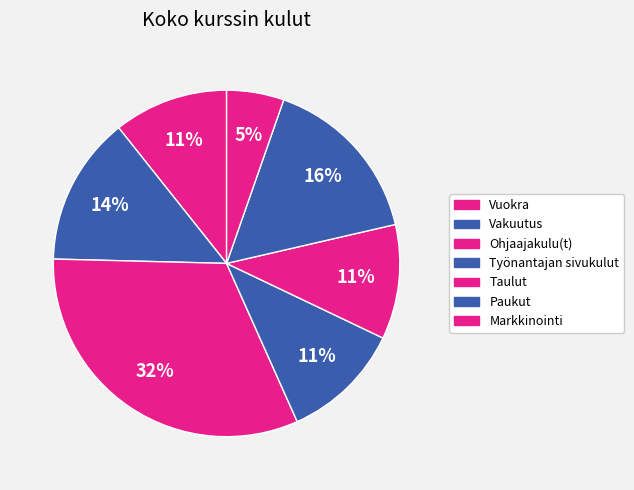

To the nearest percent, what is the difference between the largest and smallest slice percentages?

27%